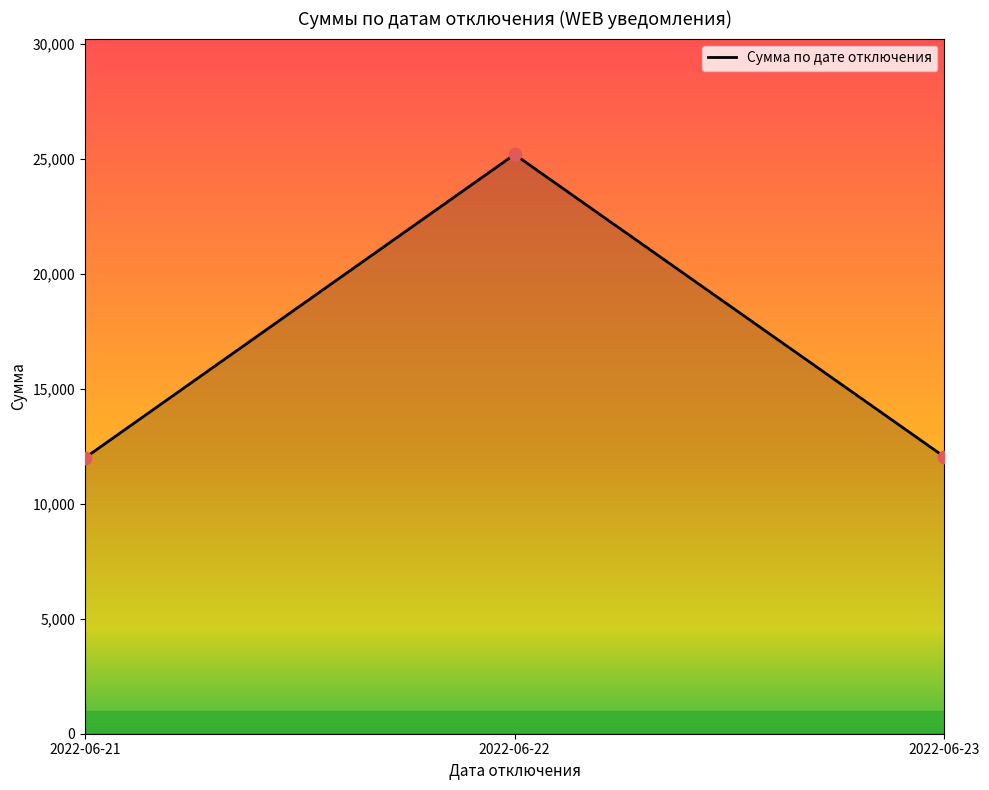

Between 2022-06-22 and 2022-06-23, which is larger?

2022-06-22